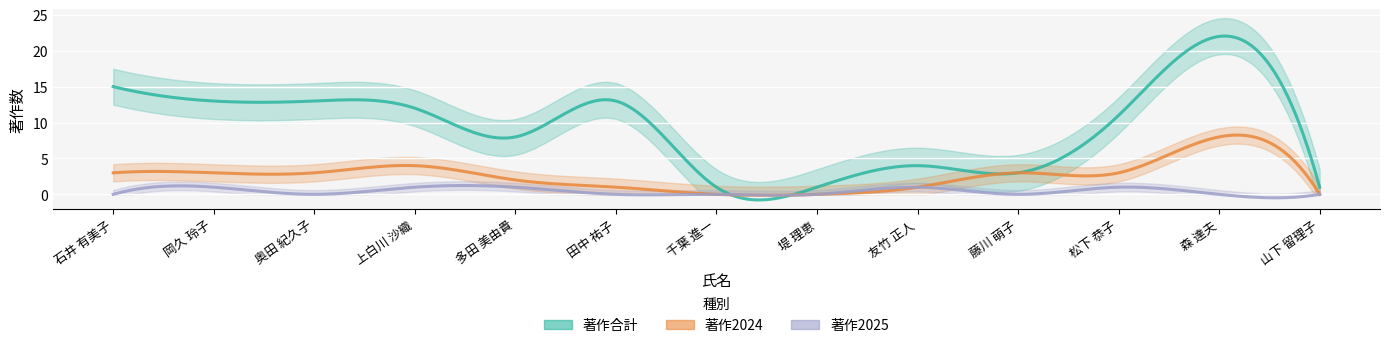

Count the number of data series in this chart.

3